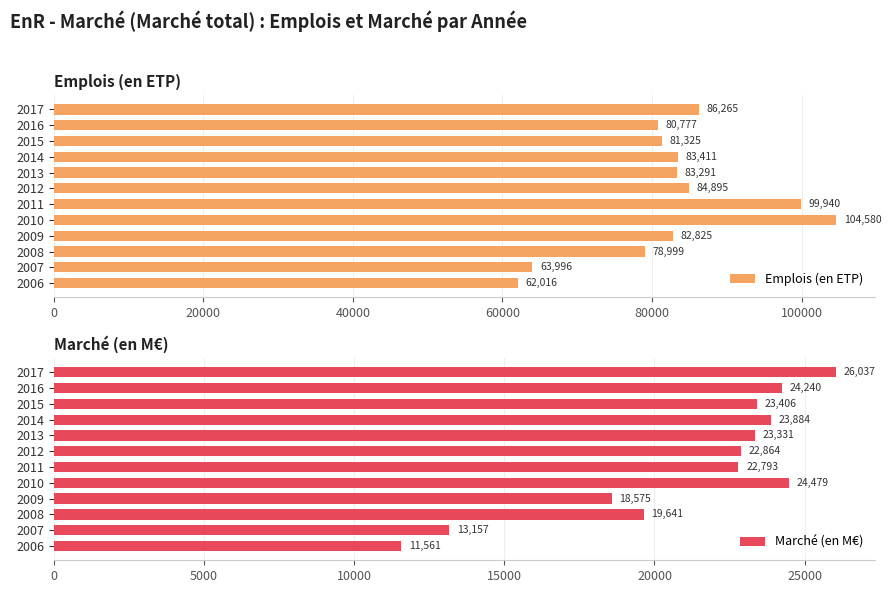

What is the approximate value of Emplois (en ETP) at 2013, to the nearest 100?

83300